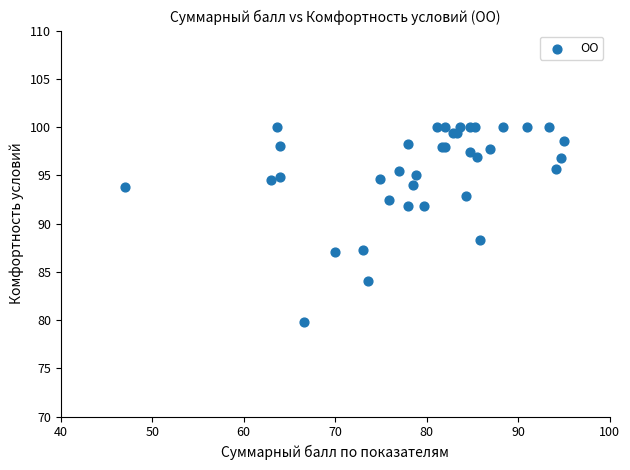

What Y value in the scatter plot is closest to 89?

88.3